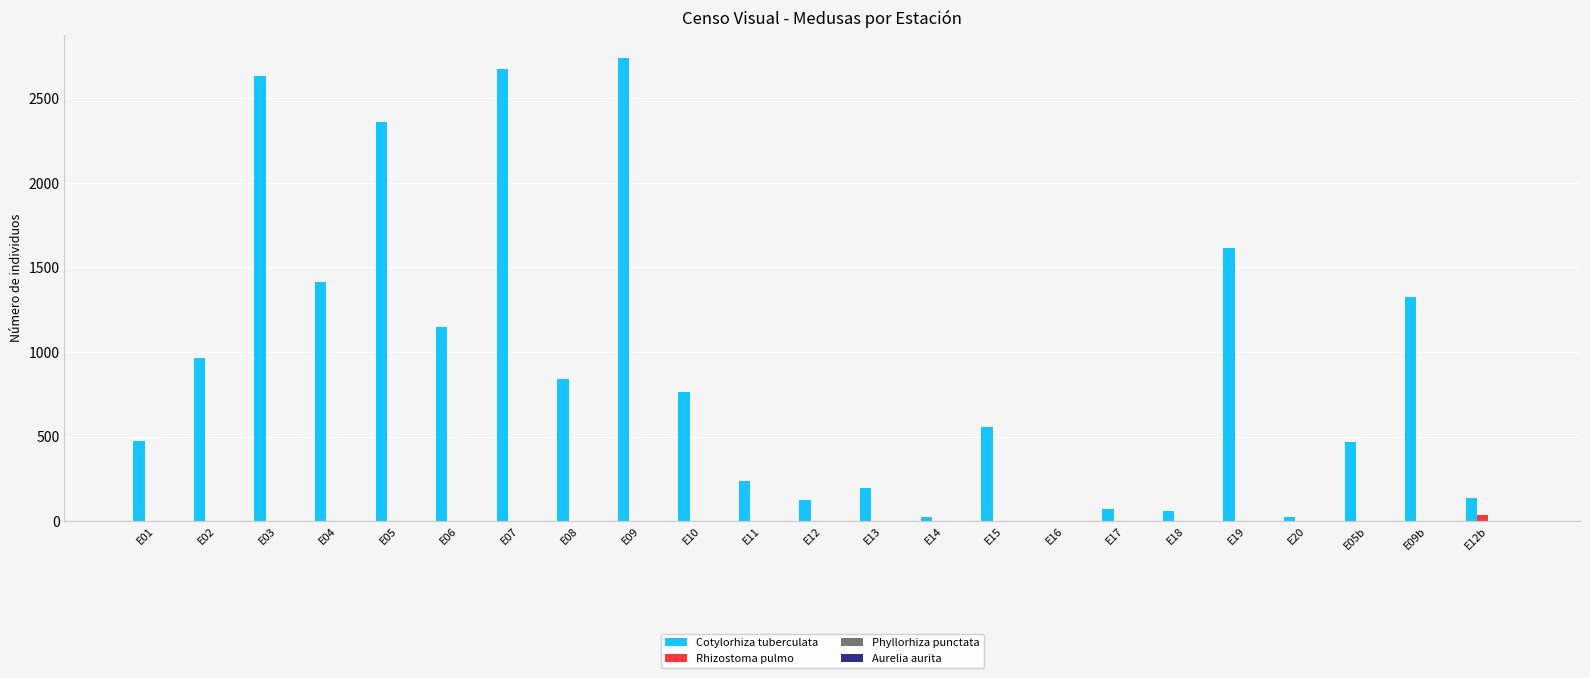

The Rhizostoma pulmo series shows 0 at E15. True or false?

True